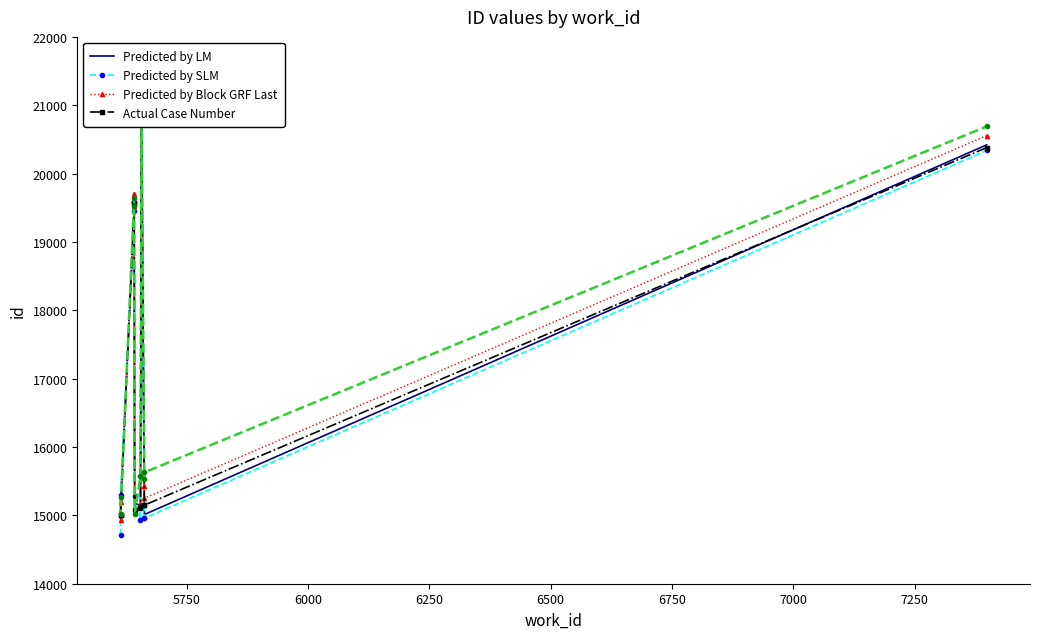

After their last crossing, which series has the higher values: Actual Case Number or Predicted by LM?

Predicted by LM